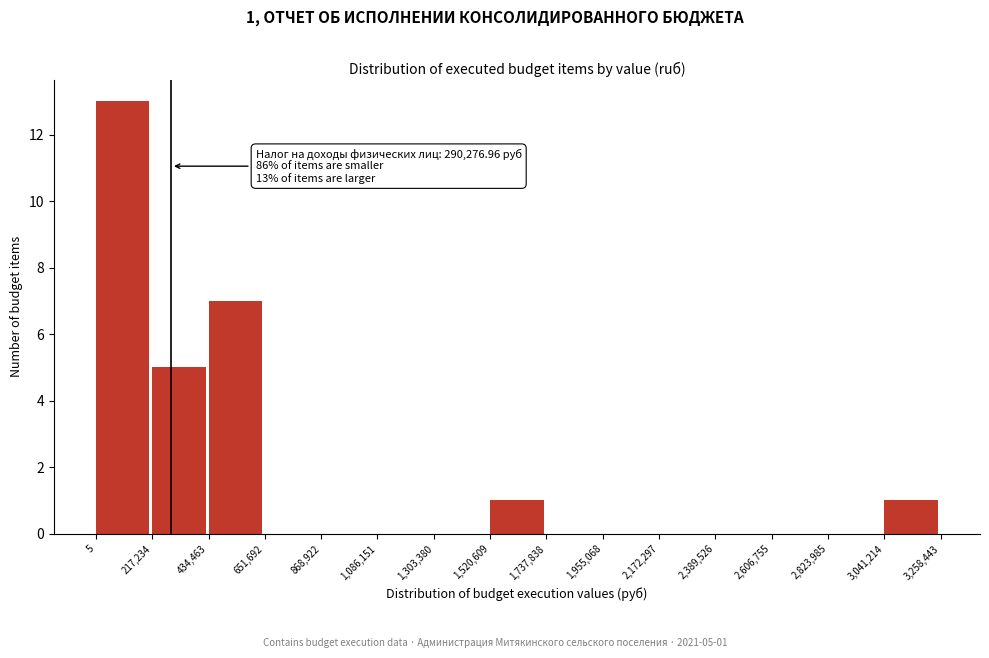

Which range on the x-axis has the tallest bar?

5 to 217,234